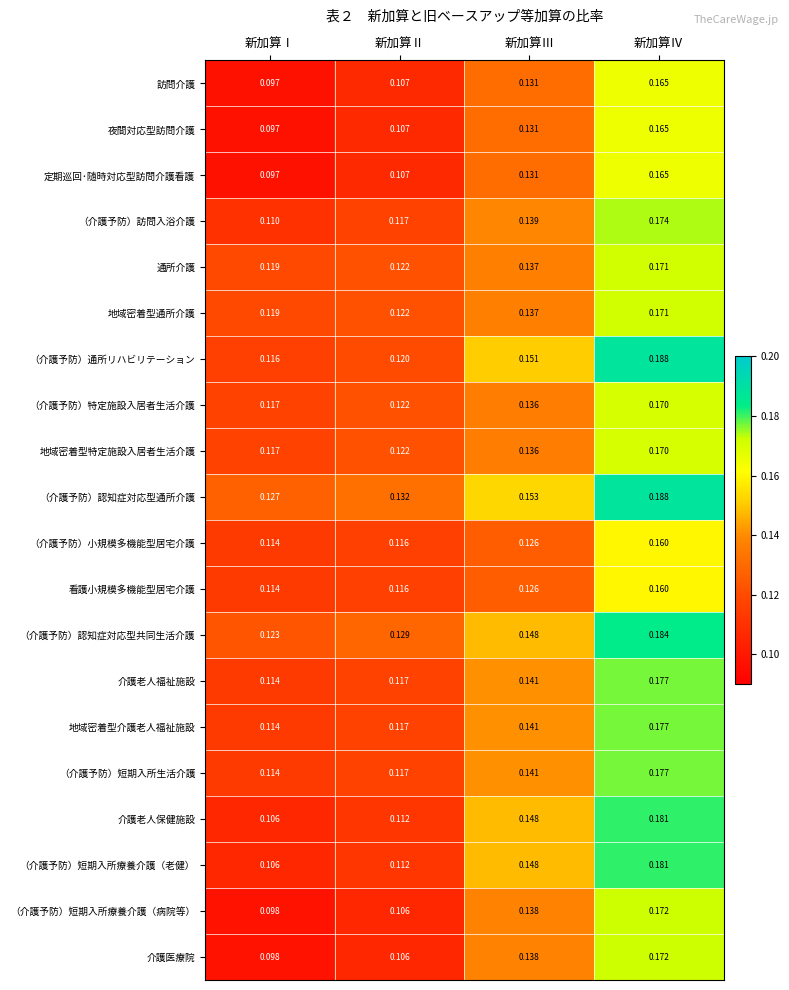

Which series has the largest total across all categories?

（介護予防）認知症対応型通所介護